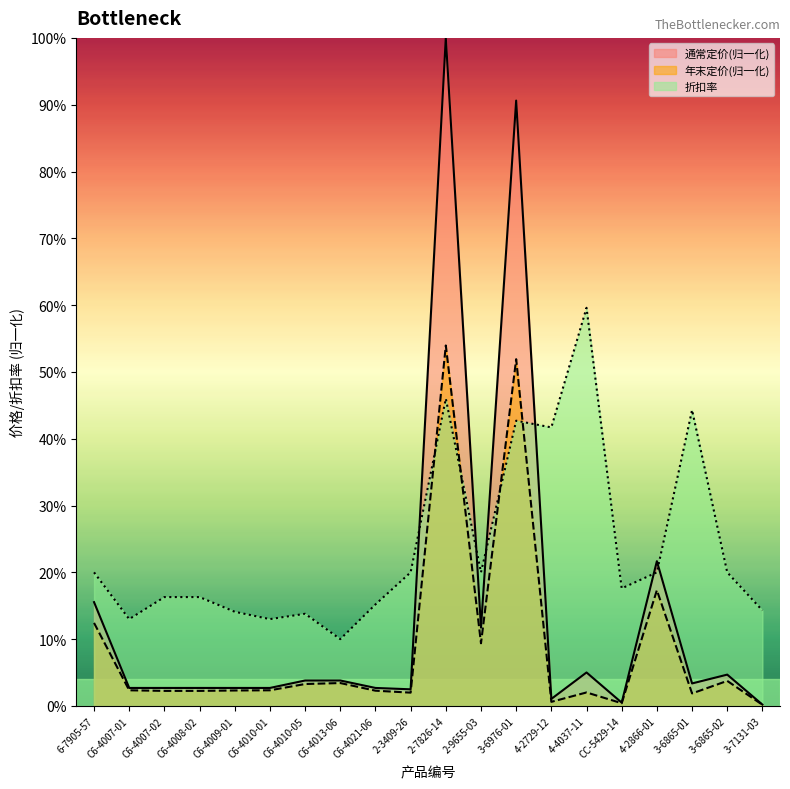

Reading left to right, list all the values displayed in this chart.

通常定价: 6-7905-57=0.2	C6-4007-01=0.0	C6-4007-02=0.0	C6-4008-02=0.0	C6-4009-01=0.0	C6-4010-01=0.0	C6-4010-05=0.0	C6-4013-06=0.0	C6-4021-06=0.0	2-3409-26=0.0	2-7826-14=1.0	2-9655-03=0.1	3-6976-01=0.9	4-2729-12=0.0	4-4037-11=0.1	CC-5429-14=0.0	4-2866-01=0.2	3-6865-01=0.0	3-6865-02=0.0	3-7131-03=0.0
年末定价: 6-7905-57=0.1	C6-4007-01=0.0	C6-4007-02=0.0	C6-4008-02=0.0	C6-4009-01=0.0	C6-4010-01=0.0	C6-4010-05=0.0	C6-4013-06=0.0	C6-4021-06=0.0	2-3409-26=0.0	2-7826-14=0.5	2-9655-03=0.1	3-6976-01=0.5	4-2729-12=0.0	4-4037-11=0.0	CC-5429-14=0.0	4-2866-01=0.2	3-6865-01=0.0	3-6865-02=0.0	3-7131-03=0.0
折扣率: 6-7905-57=0.2	C6-4007-01=0.1	C6-4007-02=0.2	C6-4008-02=0.2	C6-4009-01=0.1	C6-4010-01=0.1	C6-4010-05=0.1	C6-4013-06=0.1	C6-4021-06=0.2	2-3409-26=0.2	2-7826-14=0.5	2-9655-03=0.2	3-6976-01=0.4	4-2729-12=0.4	4-4037-11=0.6	CC-5429-14=0.2	4-2866-01=0.2	3-6865-01=0.4	3-6865-02=0.2	3-7131-03=0.1